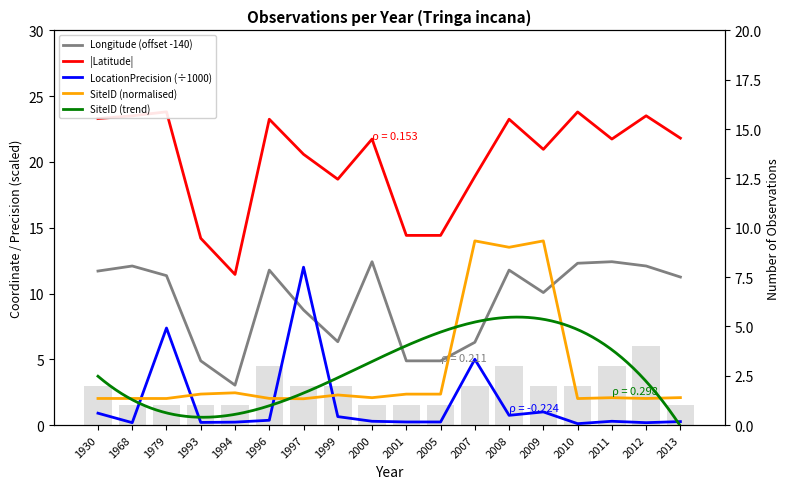

Rank the series by their maximum value, from lowest to highest.

LocationPrecision_scaled, Longitude, SiteID_scaled, Latitude